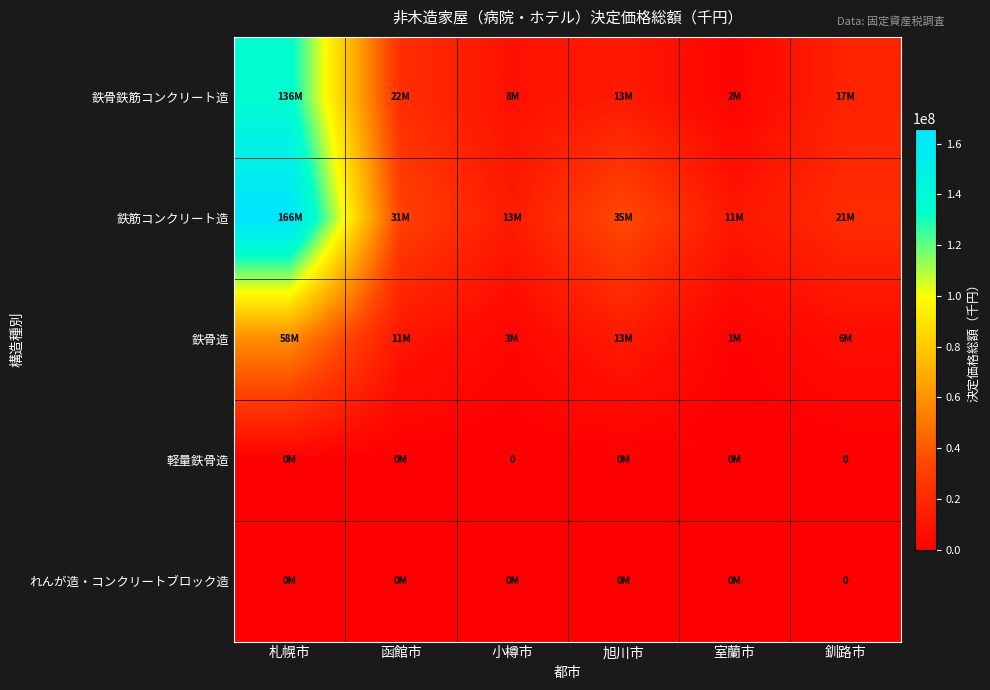

At how many categories does at least one series exceed 152348377?

1